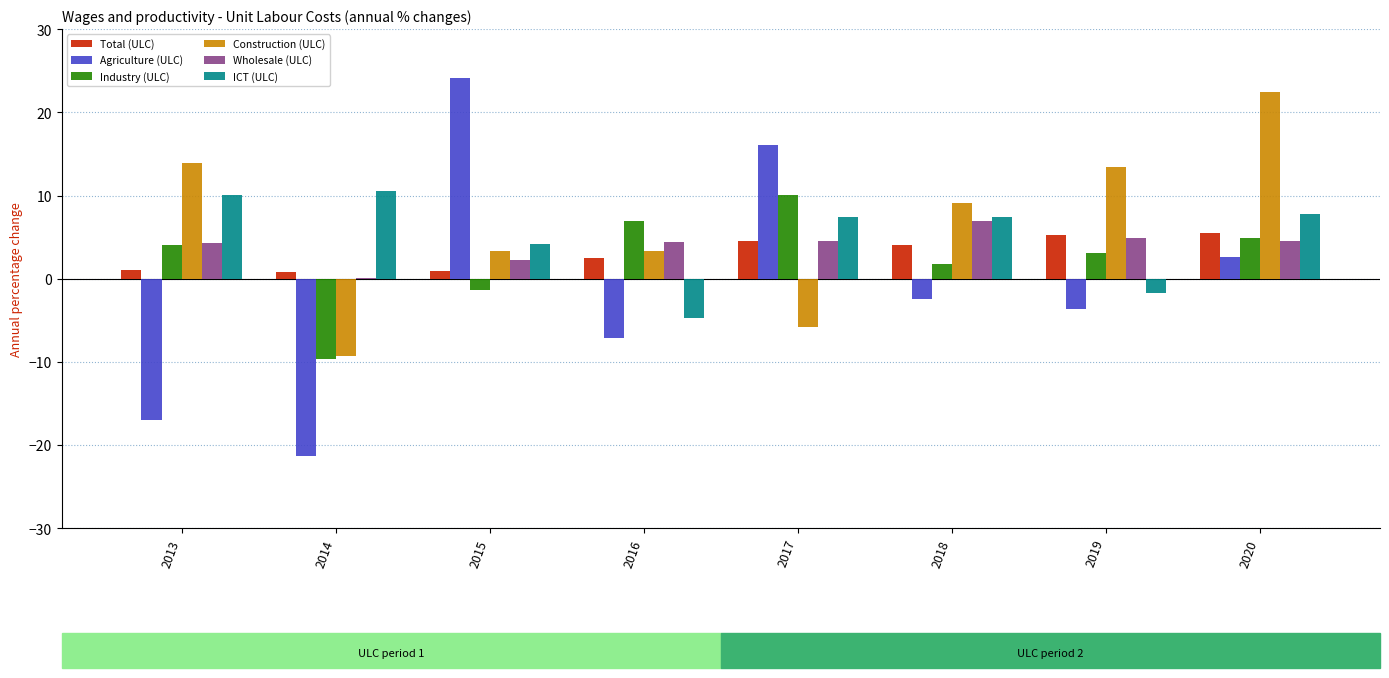

Which category has the highest value in the Wholesale (ULC) series?

2018